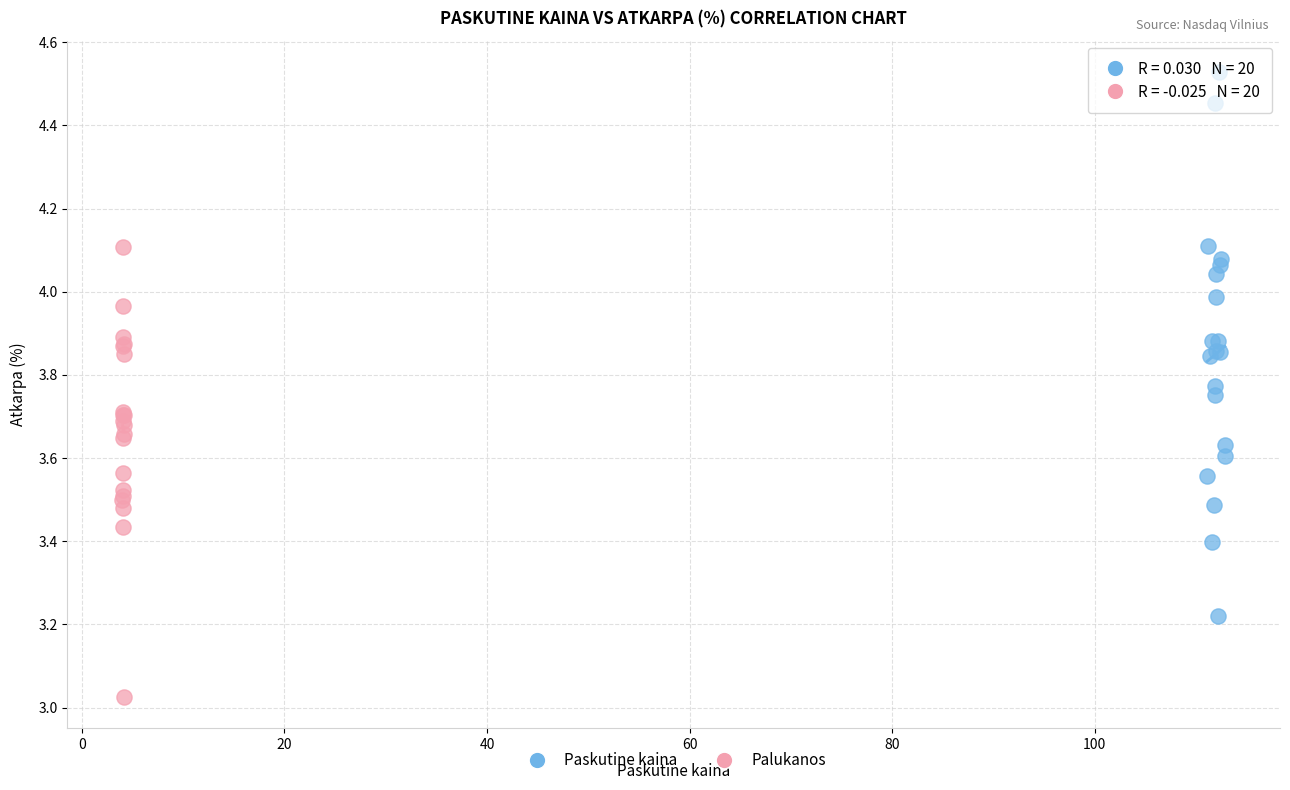

What are all the series names shown in the legend?

Paskutine kaina, Palukanos